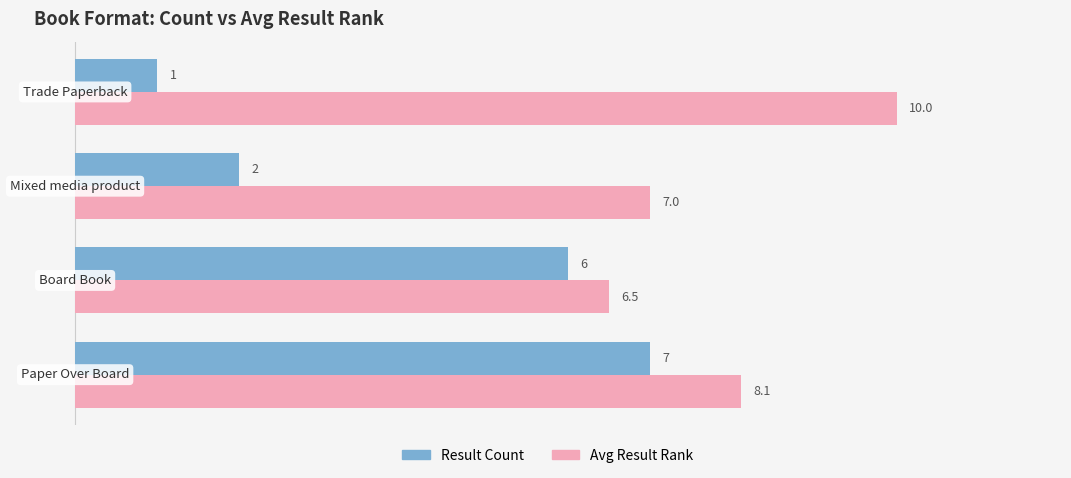

What is the minimum value for Avg Result Rank?

6.5